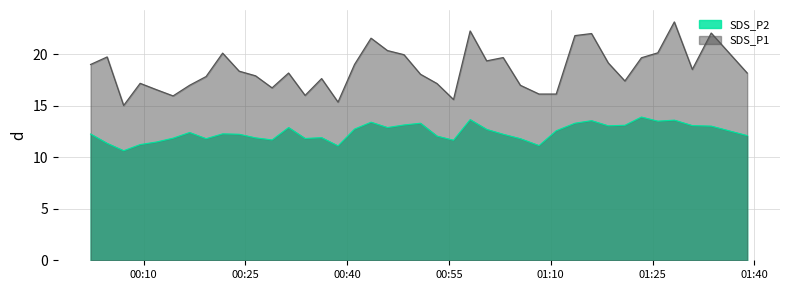

At 2023/05/06 00:14:21, list the series in order from largest to smallest.

SDS_P1, SDS_P2